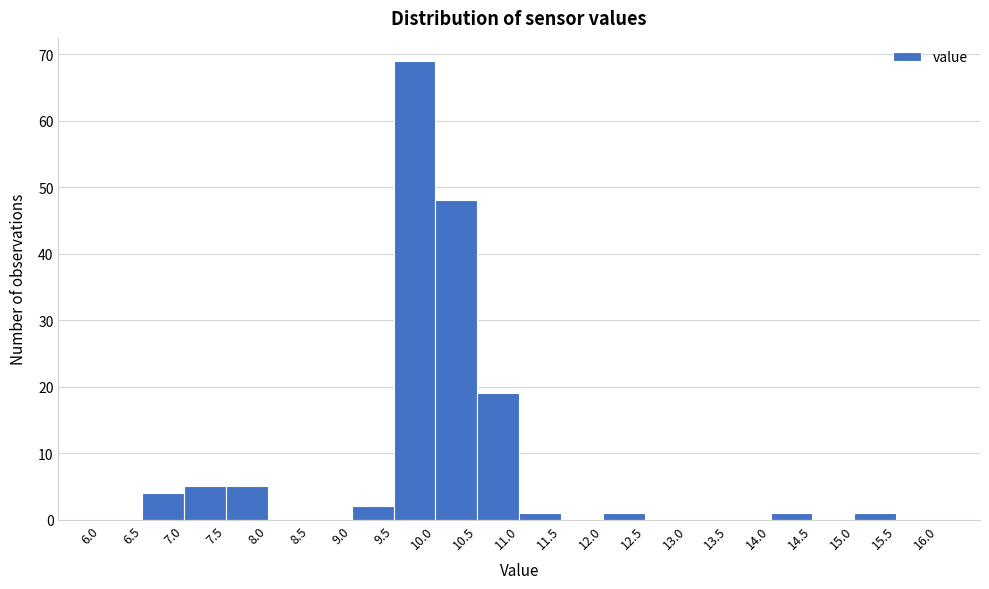

How tall is the bar that spans 7.5 to 8.0 on the x-axis? The values are not printed on the chart, so give them approximately, as read against the axis.

5